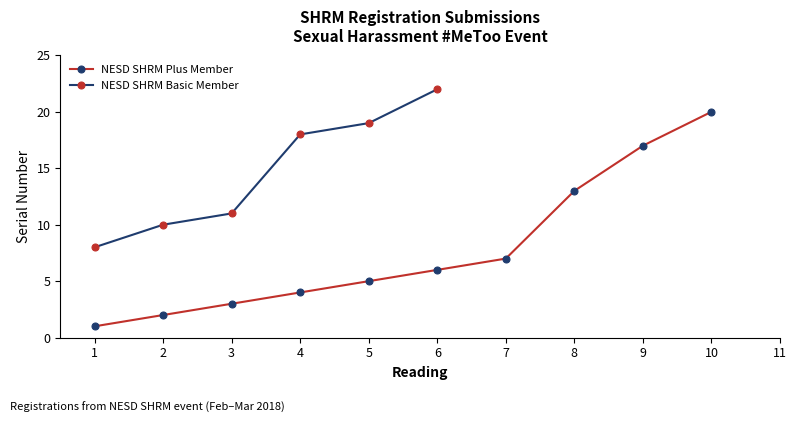

At which category does the chart reach its peak across all series?

6